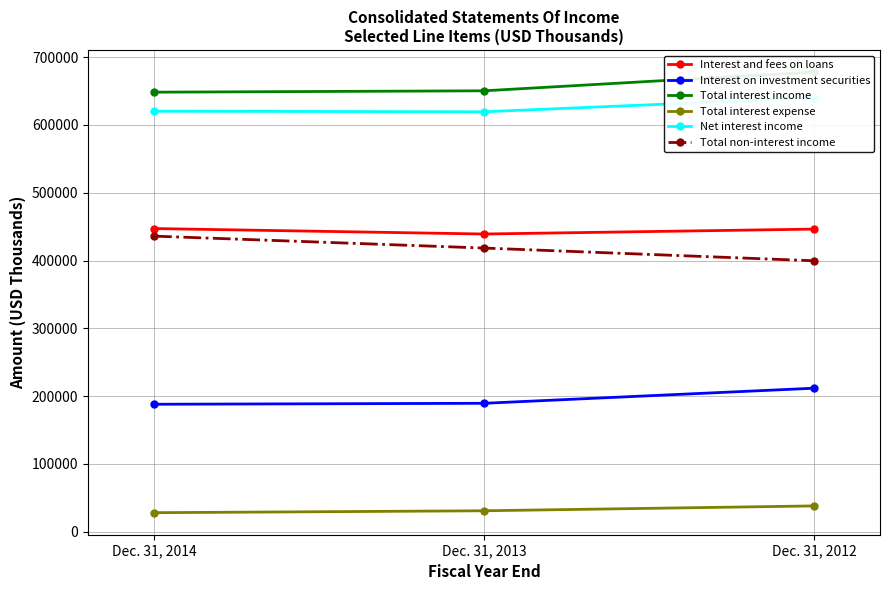

Is this an area chart (filled region under the line)?

No